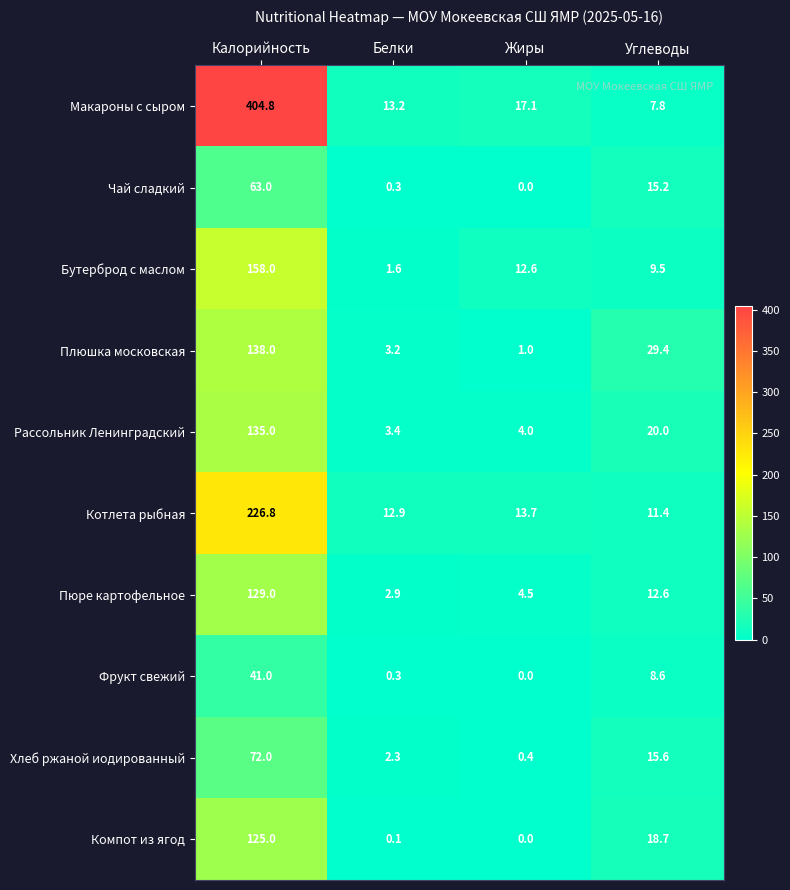

What is the total value across all series at Углеводы?

148.8